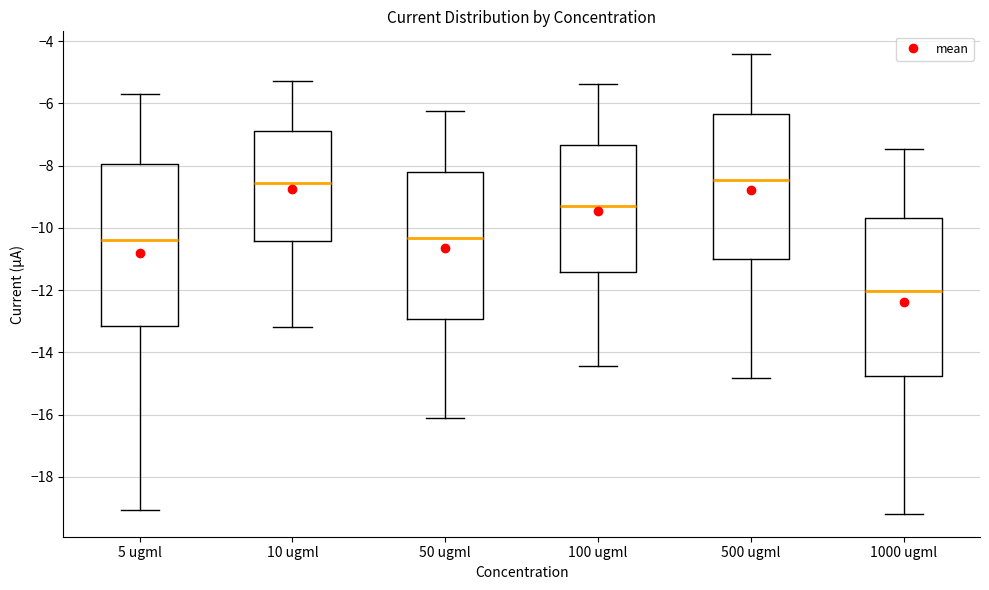

Reading left to right, transcribe this box plot: for each box, give where its median line is, the range the box spans, and where its two whiskers end, as read against the y-axis. The values are not printed on the chart, so give them approximately, as read against the axis.

5 ugml: median -10.4, box -13.2 to -8.0, whiskers -19.0 to -5.6
10 ugml: median -8.6, box -10.4 to -6.8, whiskers -13.2 to -5.2
50 ugml: median -10.4, box -13.0 to -8.2, whiskers -16.2 to -6.2
100 ugml: median -9.2, box -11.4 to -7.4, whiskers -14.4 to -5.4
500 ugml: median -8.4, box -11.0 to -6.4, whiskers -14.8 to -4.4
1000 ugml: median -12.0, box -14.8 to -9.6, whiskers -19.2 to -7.4